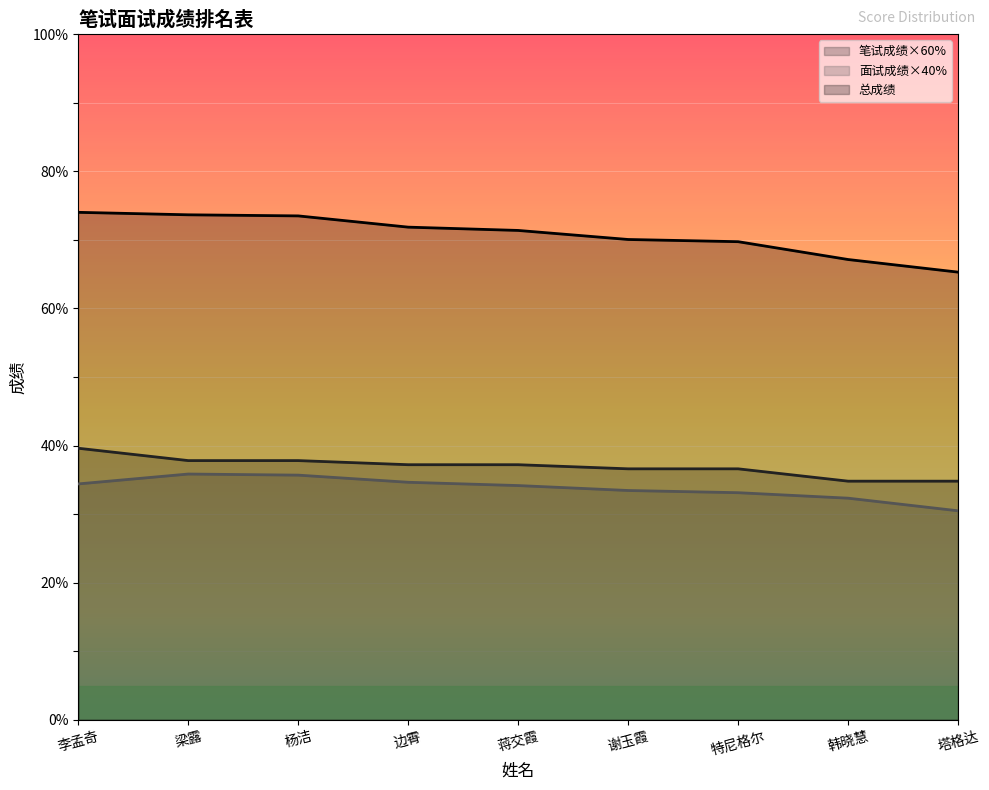

What is the minimum value shown in the chart?

30.5